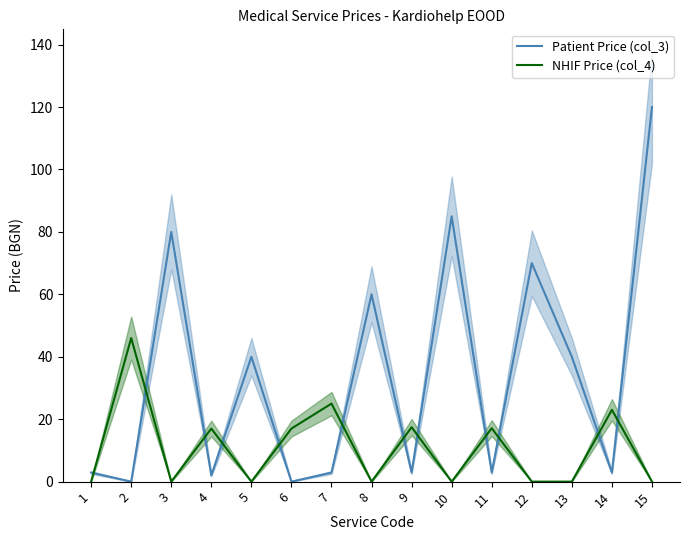

What is the spread (max minus min) of values at 2?

46.0